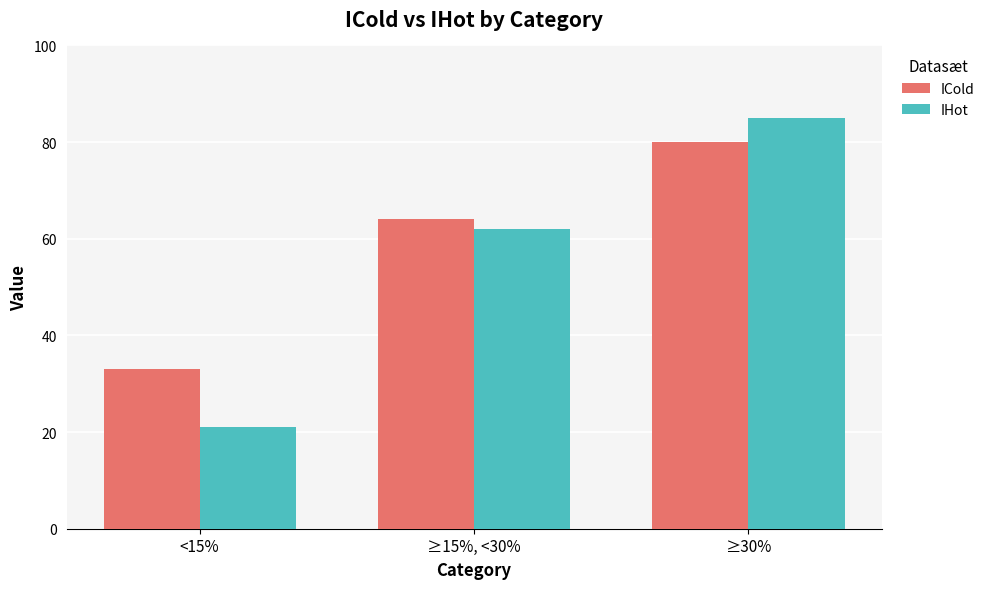

What is the label of the 1st bar from the left?

<15%